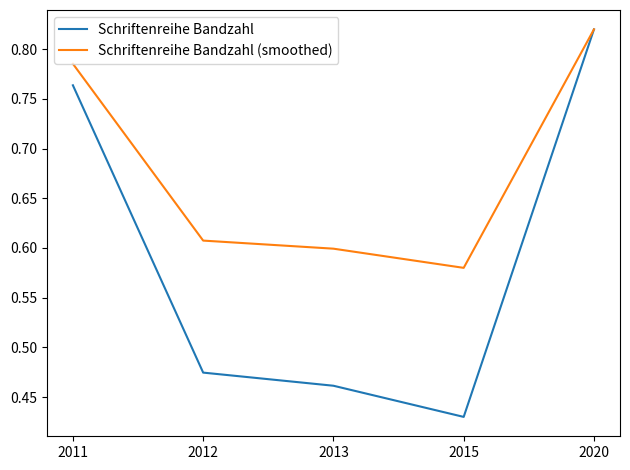

Which label corresponds to the largest value in the chart?

2020